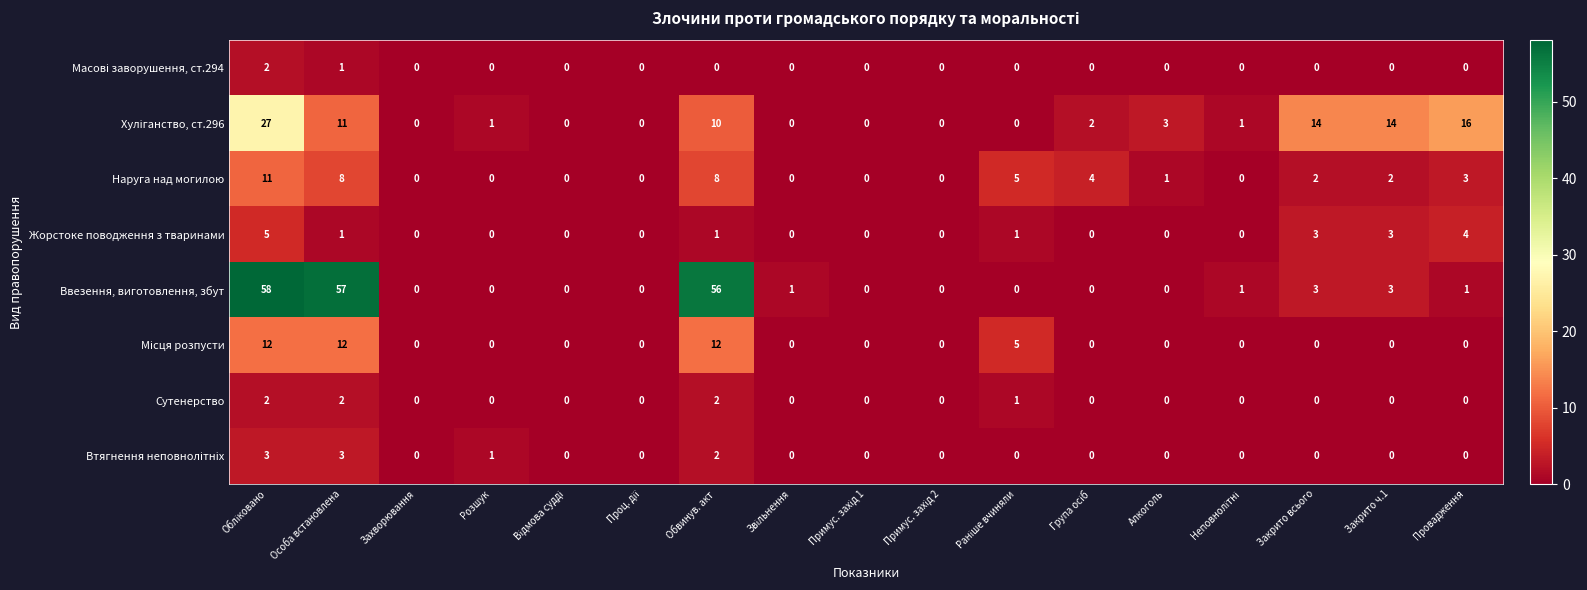

Which series has the widest spread of values?

Ввезення, виготовлення, збут